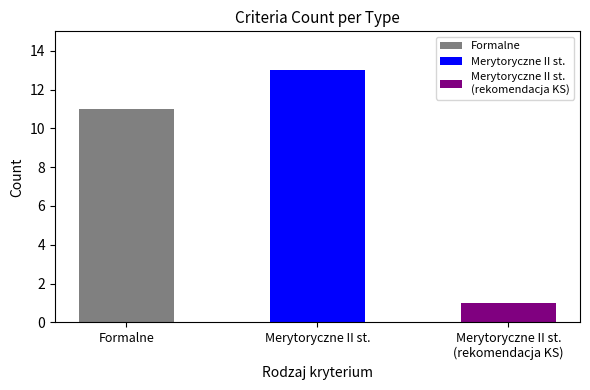

What is the change in value from horyzontalne merytoryczne II stopnia to horyzontalne merytoryczne II stopnia (rekomendacja KS)?

-12